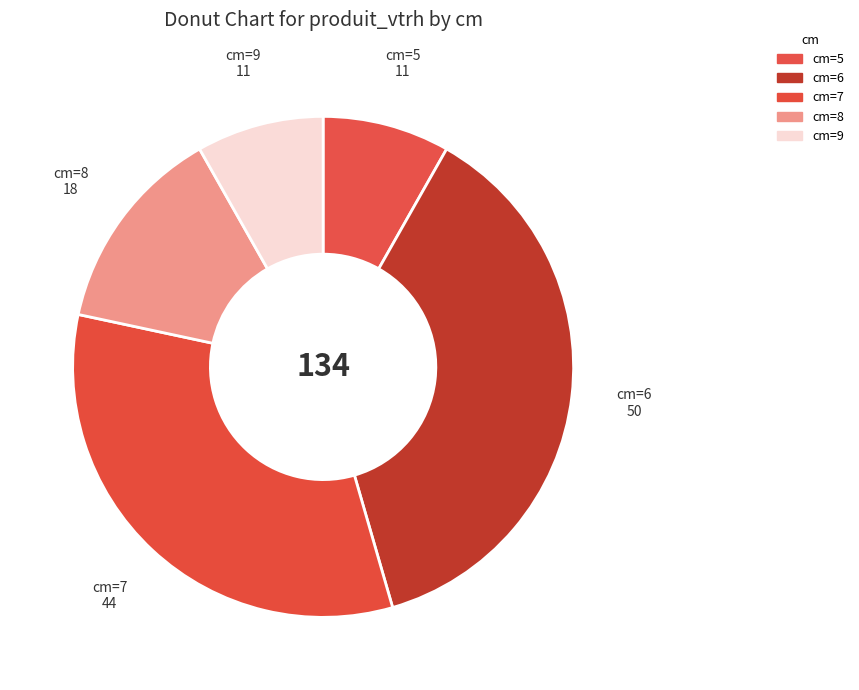

How many slices are in this pie chart?

5